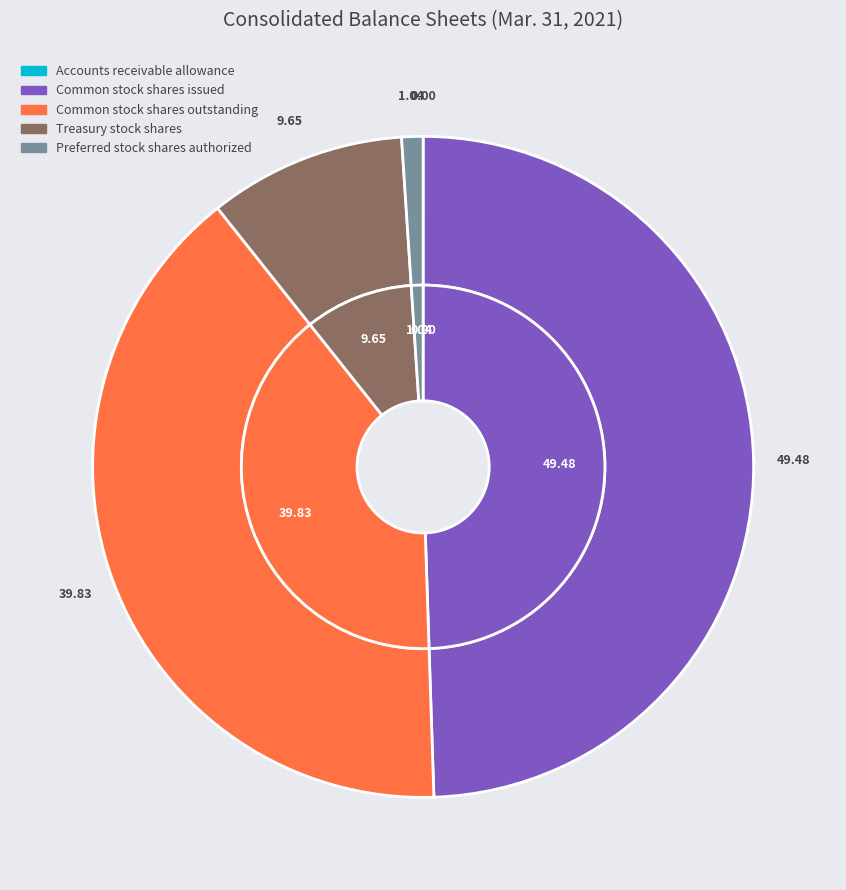

How much of the chart is everything except Treasury stock shares?

90.4%